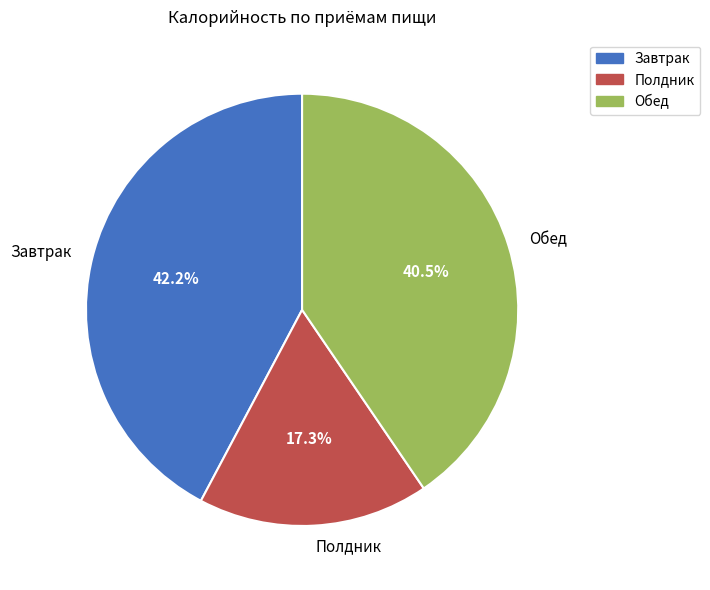

The Завтрак slice represents 52% of the pie. True or false?

False